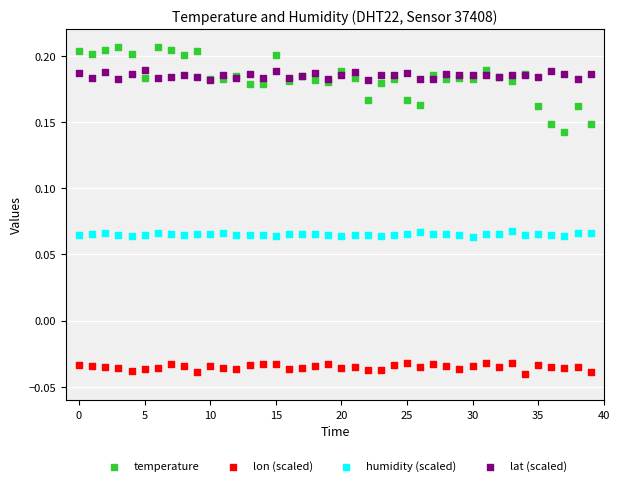

Which series contains the lowest Y value?

lon (scaled)